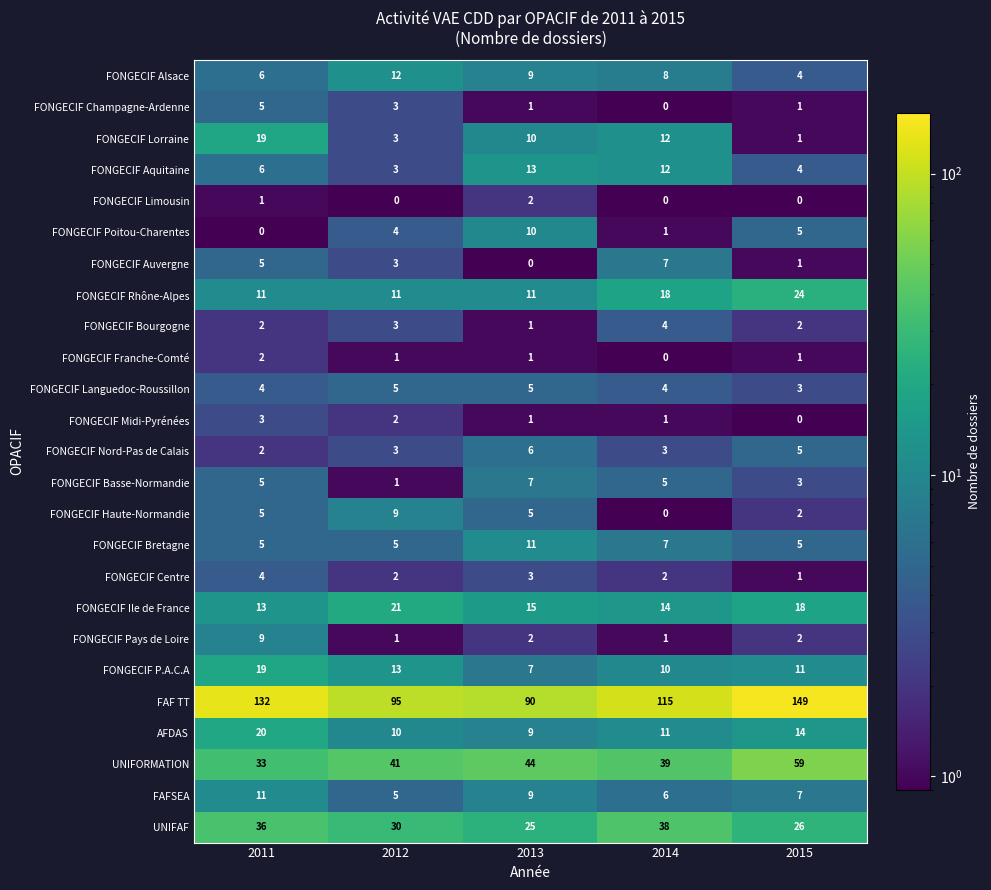

At how many categories does at least one series exceed 117?

2